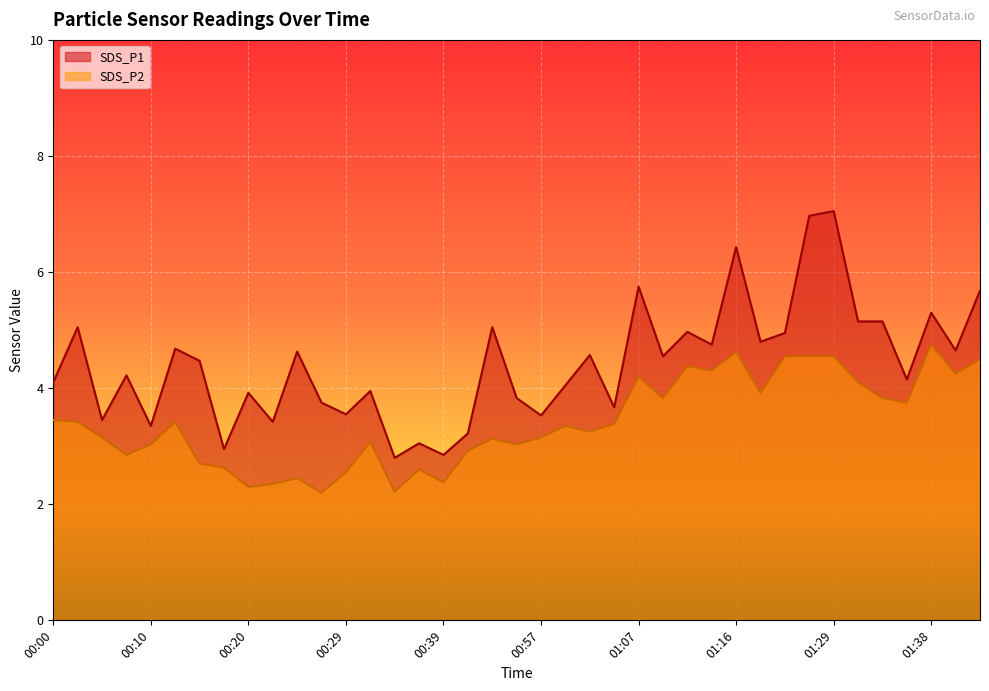

How many lines are shown in the chart?

2